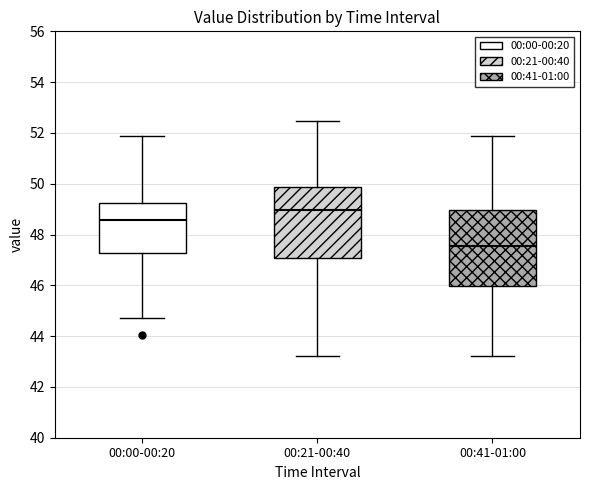

Where does the lower whisker of the box for 00:21-00:40 end on the y-axis? The values are not printed on the chart, so give them approximately, as read against the axis.

43.2